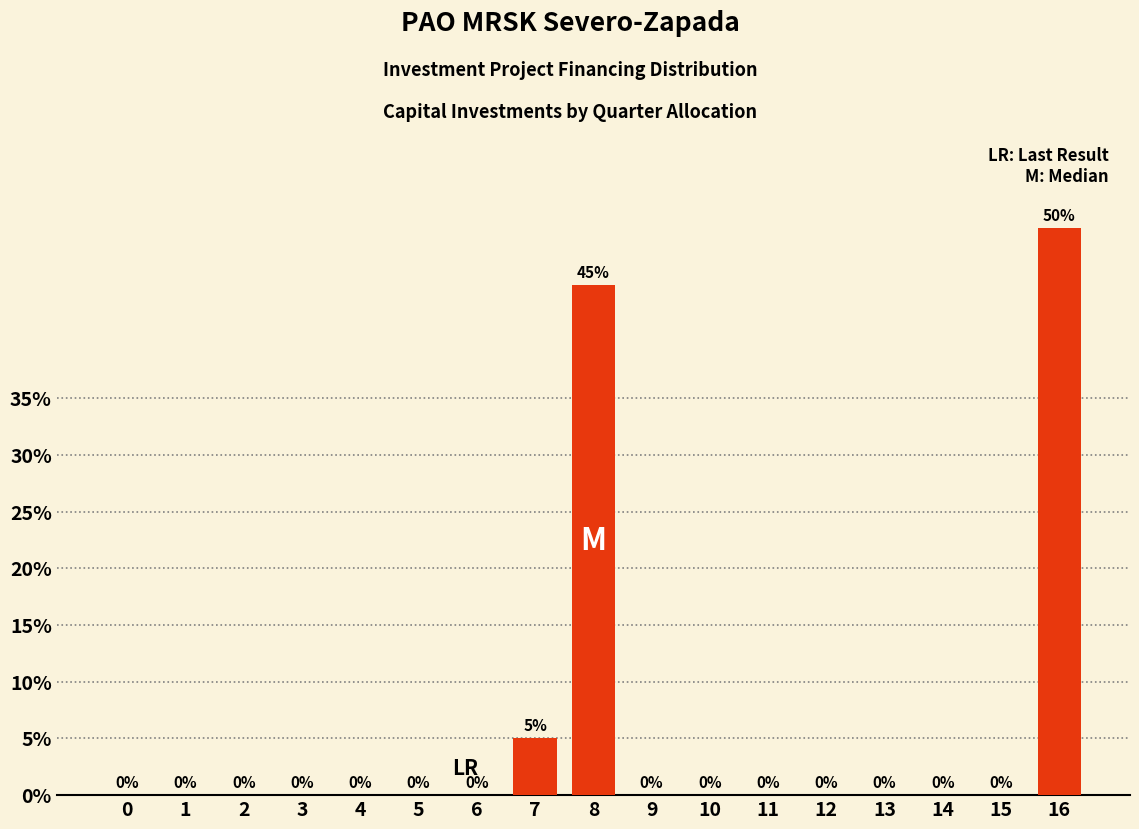

Reading right to left, list all the values displayed in this chart.

16=50	15=0	14=0	13=0	12=0	11=0	10=0	9=0	8=45	7=5	6=0	5=0	4=0	3=0	2=0	1=0	0=0